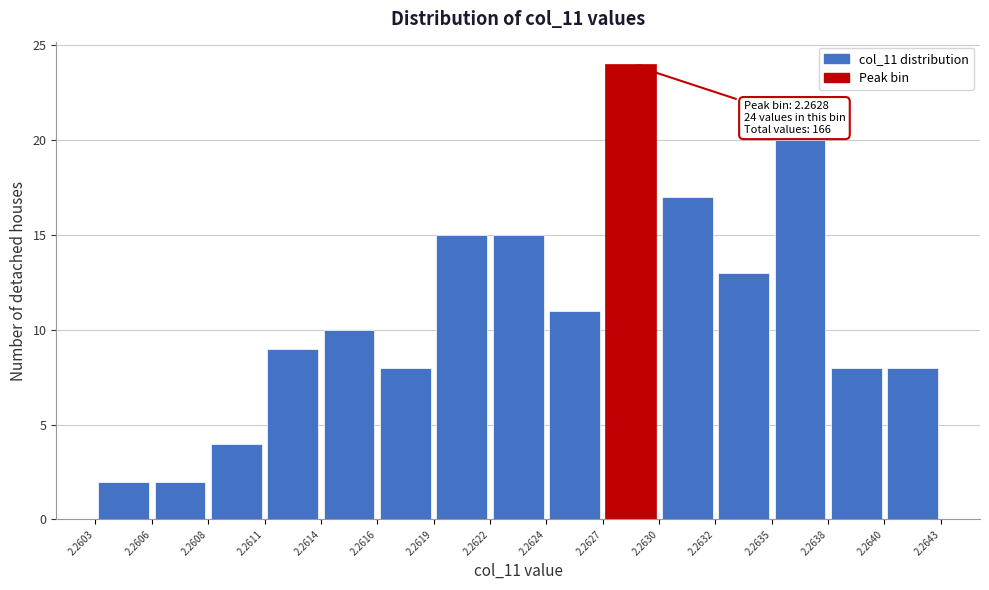

Over which range of the x-axis is the bar tallest?

2.2627 to 2.2630